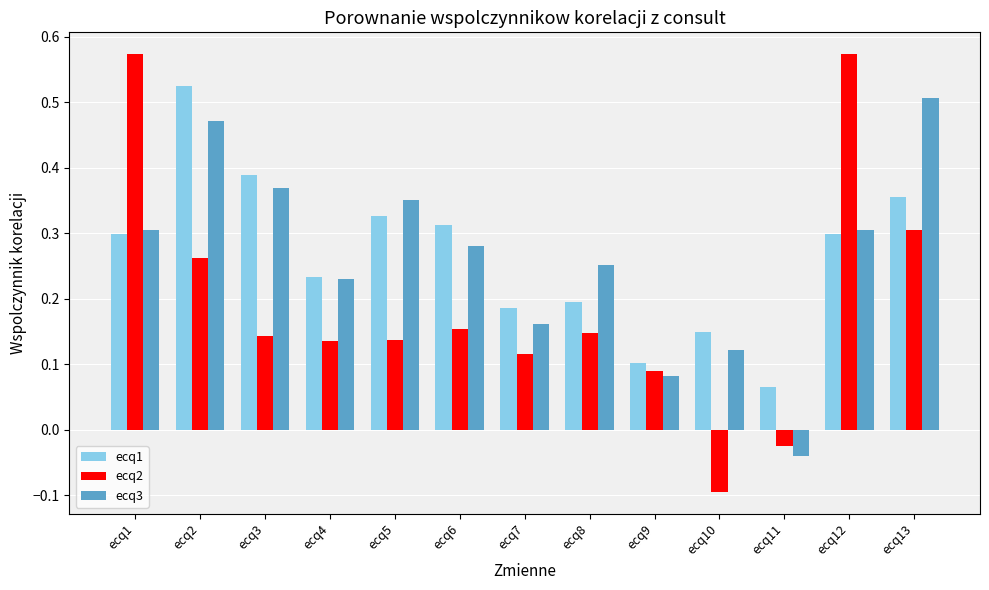

How many values in the ecq2 series are below 0?

2